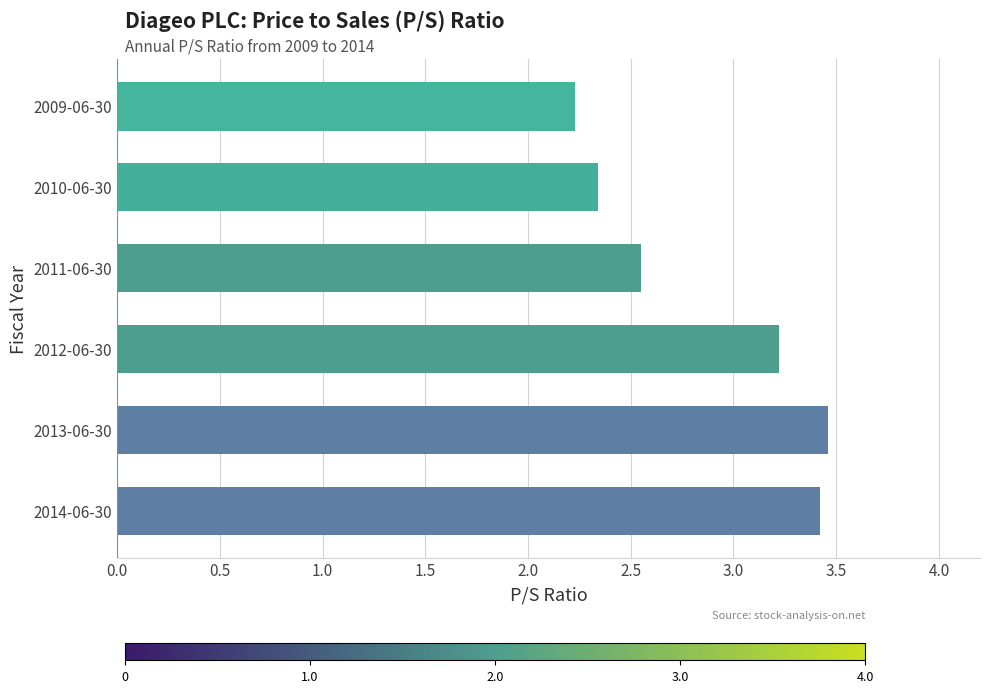

True or false: the data shows 0.8 at 2013-06-30.

False